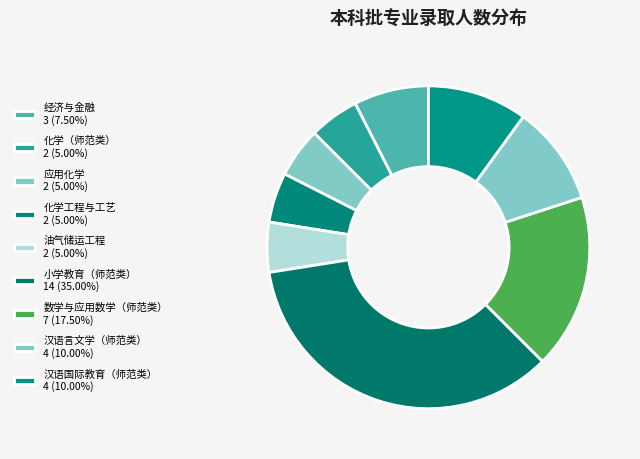

How many segments does this pie chart have?

9